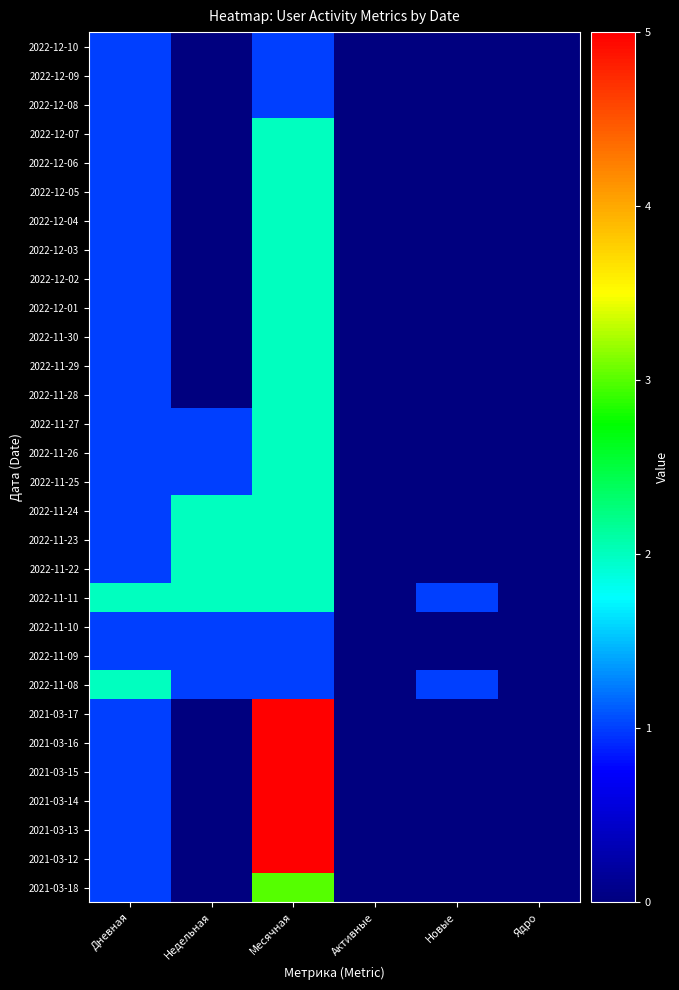

Reading left to right, transcribe all the data shown in this chart.

2022-12-10: Дневная=1	Недельная=0	Месячная=1	Активные=0	Новые=0	Ядро=0
2022-12-09: Дневная=1	Недельная=0	Месячная=1	Активные=0	Новые=0	Ядро=0
2022-12-08: Дневная=1	Недельная=0	Месячная=1	Активные=0	Новые=0	Ядро=0
2022-12-07: Дневная=1	Недельная=0	Месячная=2	Активные=0	Новые=0	Ядро=0
2022-12-06: Дневная=1	Недельная=0	Месячная=2	Активные=0	Новые=0	Ядро=0
2022-12-05: Дневная=1	Недельная=0	Месячная=2	Активные=0	Новые=0	Ядро=0
2022-12-04: Дневная=1	Недельная=0	Месячная=2	Активные=0	Новые=0	Ядро=0
2022-12-03: Дневная=1	Недельная=0	Месячная=2	Активные=0	Новые=0	Ядро=0
2022-12-02: Дневная=1	Недельная=0	Месячная=2	Активные=0	Новые=0	Ядро=0
2022-12-01: Дневная=1	Недельная=0	Месячная=2	Активные=0	Новые=0	Ядро=0
2022-11-30: Дневная=1	Недельная=0	Месячная=2	Активные=0	Новые=0	Ядро=0
2022-11-29: Дневная=1	Недельная=0	Месячная=2	Активные=0	Новые=0	Ядро=0
2022-11-28: Дневная=1	Недельная=0	Месячная=2	Активные=0	Новые=0	Ядро=0
2022-11-27: Дневная=1	Недельная=1	Месячная=2	Активные=0	Новые=0	Ядро=0
2022-11-26: Дневная=1	Недельная=1	Месячная=2	Активные=0	Новые=0	Ядро=0
2022-11-25: Дневная=1	Недельная=1	Месячная=2	Активные=0	Новые=0	Ядро=0
2022-11-24: Дневная=1	Недельная=2	Месячная=2	Активные=0	Новые=0	Ядро=0
2022-11-23: Дневная=1	Недельная=2	Месячная=2	Активные=0	Новые=0	Ядро=0
2022-11-22: Дневная=1	Недельная=2	Месячная=2	Активные=0	Новые=0	Ядро=0
2022-11-11: Дневная=2	Недельная=2	Месячная=2	Активные=0	Новые=1	Ядро=0
2022-11-10: Дневная=1	Недельная=1	Месячная=1	Активные=0	Новые=0	Ядро=0
2022-11-09: Дневная=1	Недельная=1	Месячная=1	Активные=0	Новые=0	Ядро=0
2022-11-08: Дневная=2	Недельная=1	Месячная=1	Активные=0	Новые=1	Ядро=0
2021-03-17: Дневная=1	Недельная=0	Месячная=5	Активные=0	Новые=0	Ядро=0
2021-03-16: Дневная=1	Недельная=0	Месячная=5	Активные=0	Новые=0	Ядро=0
2021-03-15: Дневная=1	Недельная=0	Месячная=5	Активные=0	Новые=0	Ядро=0
2021-03-14: Дневная=1	Недельная=0	Месячная=5	Активные=0	Новые=0	Ядро=0
2021-03-13: Дневная=1	Недельная=0	Месячная=5	Активные=0	Новые=0	Ядро=0
2021-03-12: Дневная=1	Недельная=0	Месячная=5	Активные=0	Новые=0	Ядро=0
2021-03-18: Дневная=1	Недельная=0	Месячная=3	Активные=0	Новые=0	Ядро=0